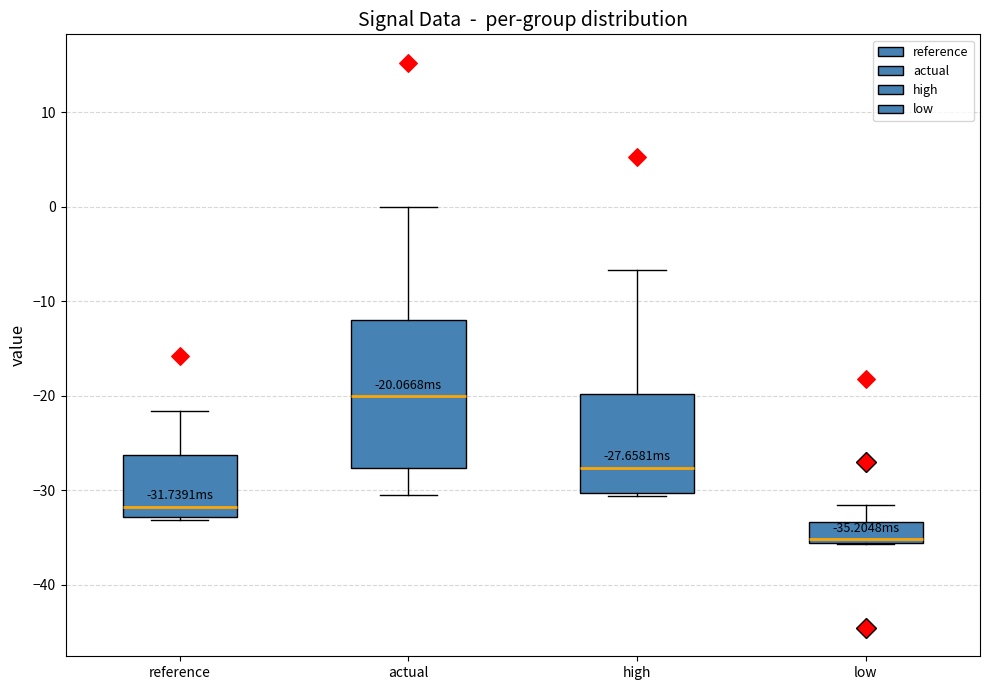

Which box's median line is the lowest?

low